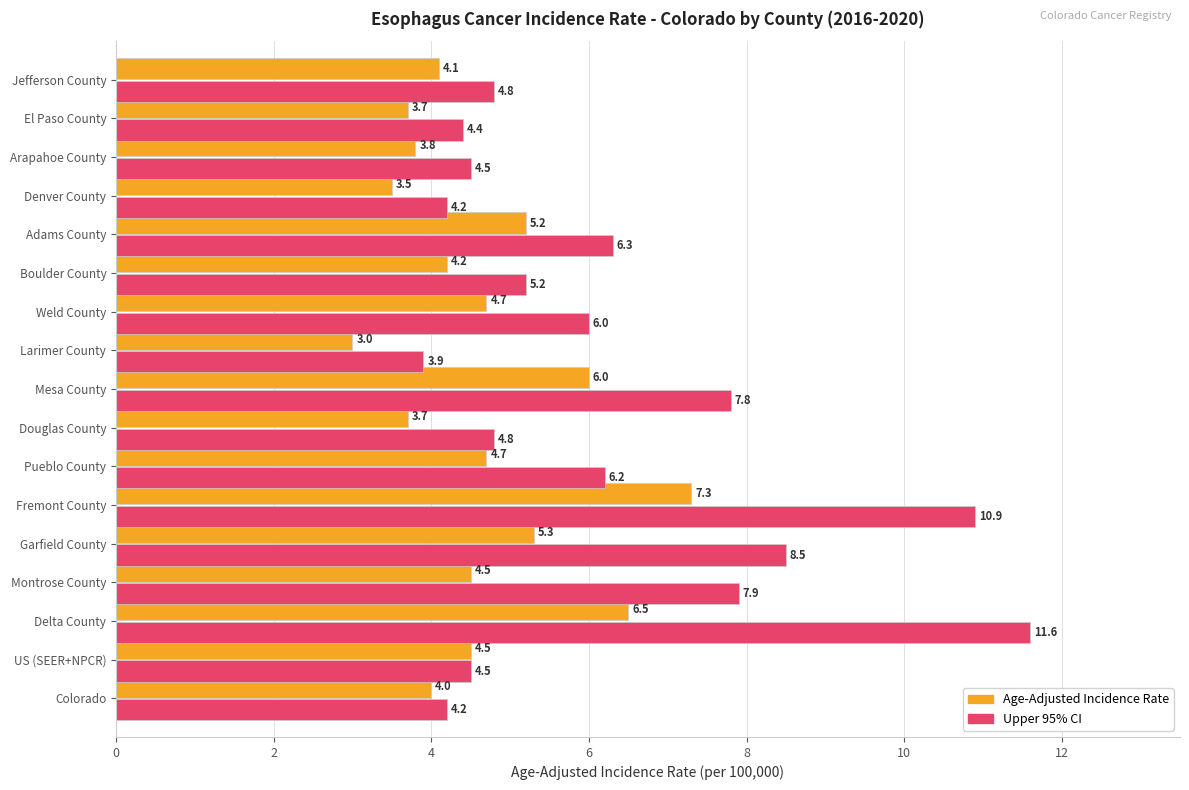

Which category has the highest value across all series?

Delta County